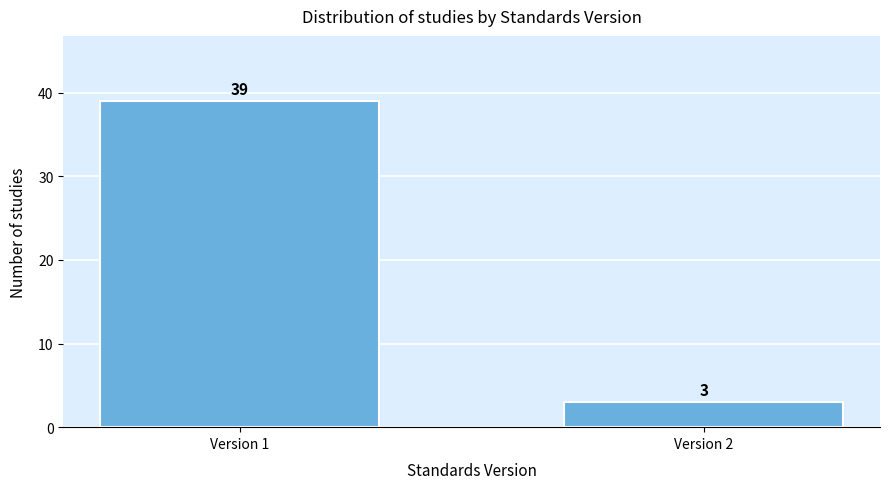

Reading left to right, what are all the values shown in this chart?

Version 1=39	Version 2=3